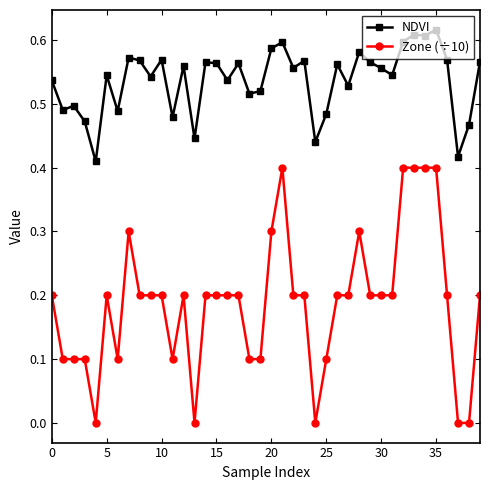

True or false: Zone (÷10) and NDVI cross at least once.

False